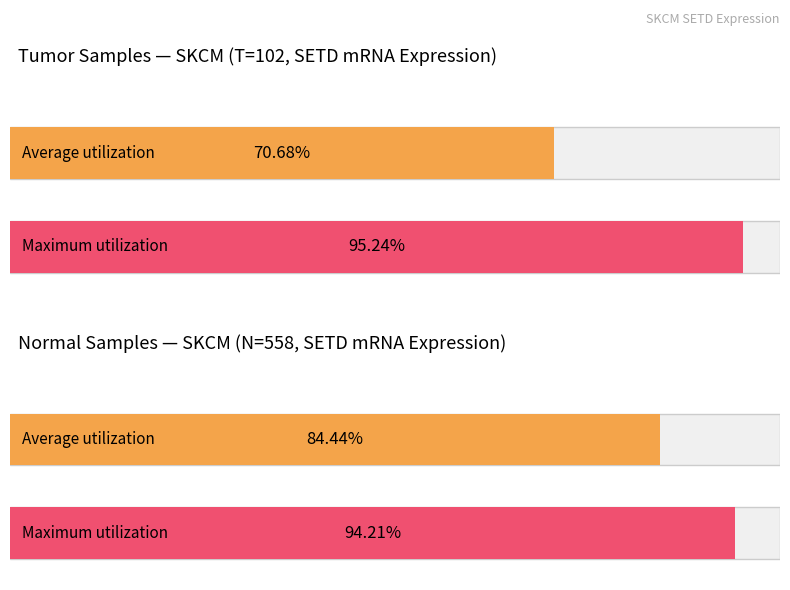

Rank the series by their maximum value, from lowest to highest.

Normal, Tumor